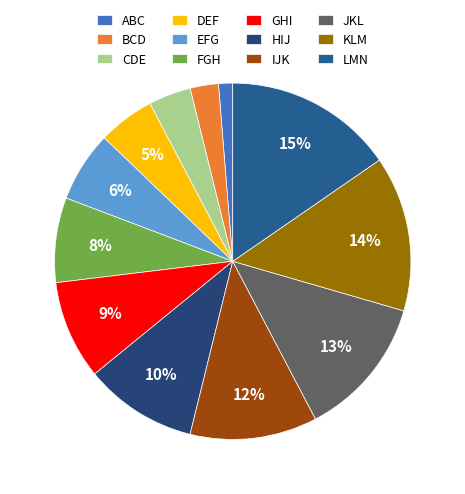

Does HIJ account for over 50% of the chart?

No